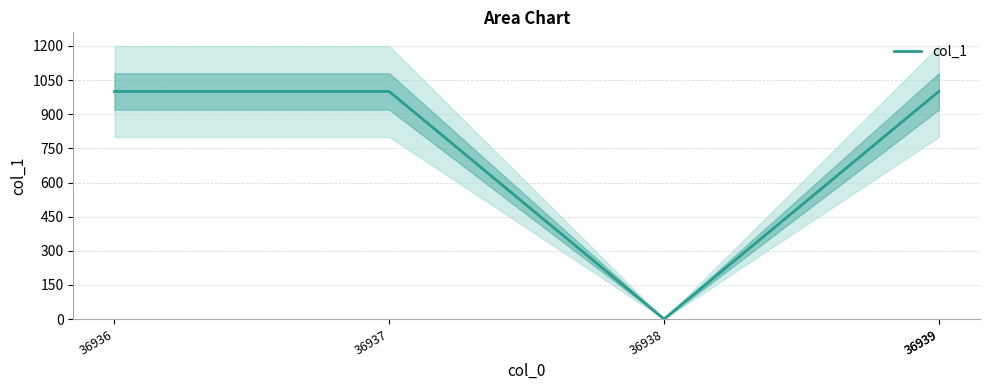

How many distinct data groups are displayed?

1